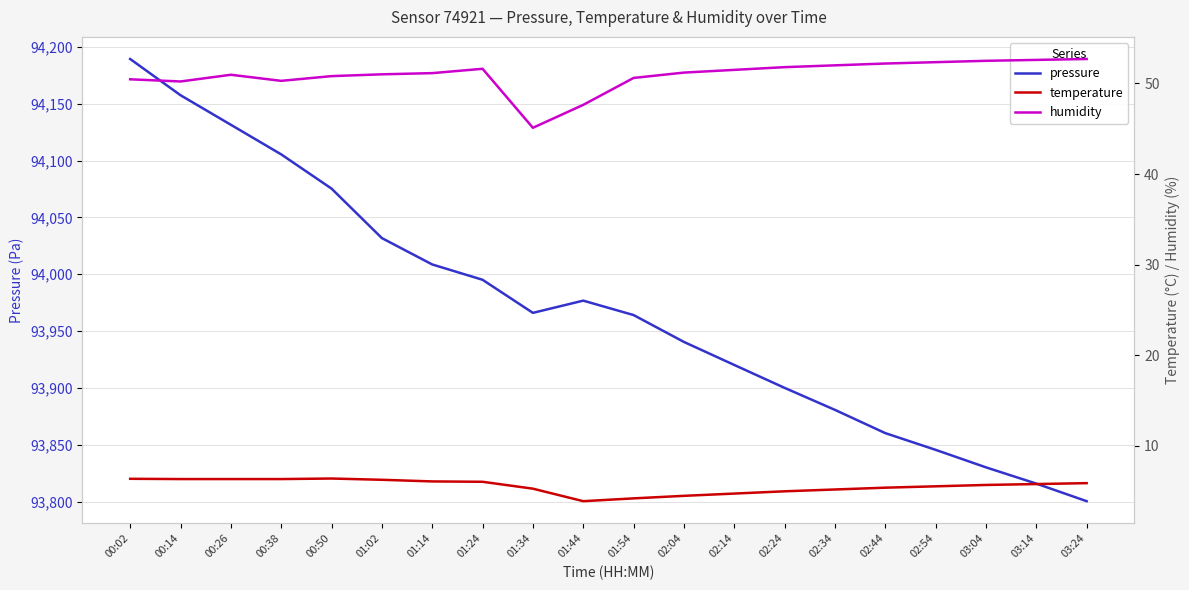

Count the number of data series in this chart.

3